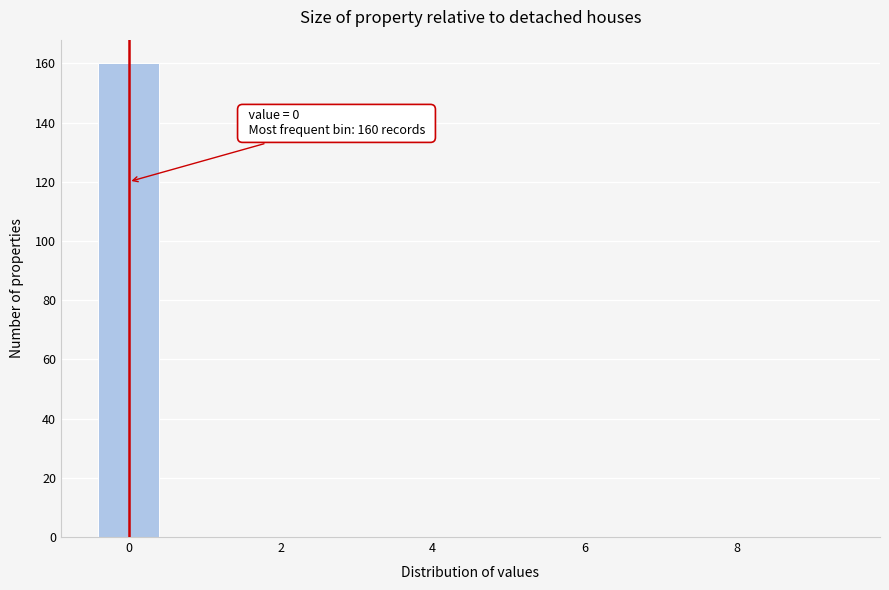

Over which range of the x-axis is the bar tallest?

-0.5 to 0.5